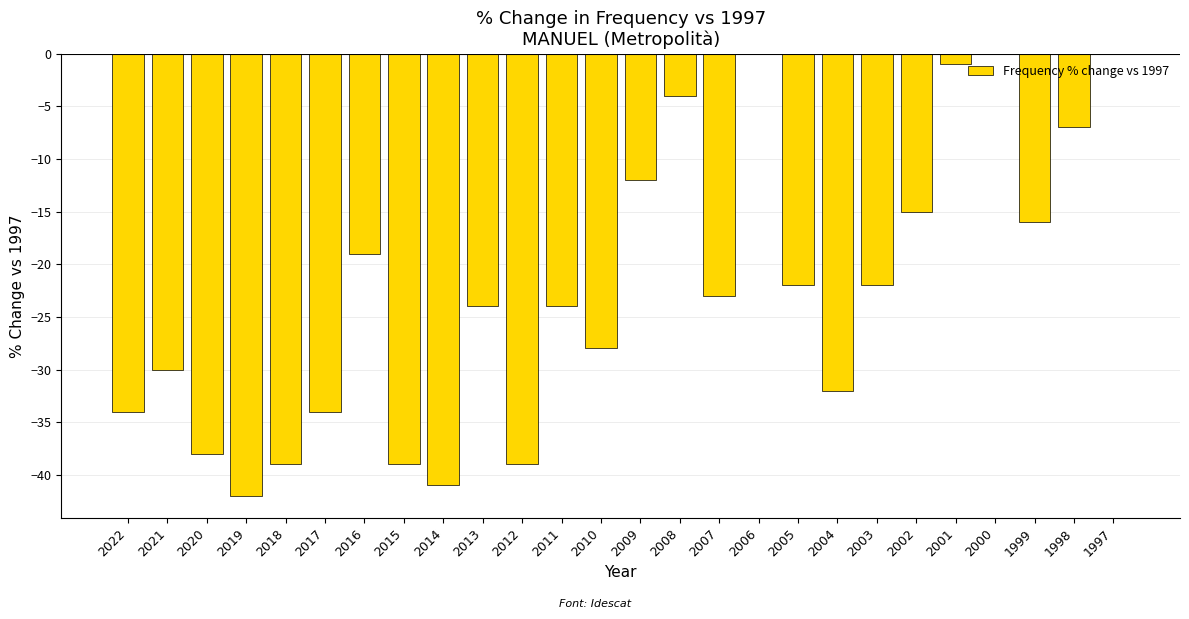

Reading right to left, what are all the values shown in this chart?

0.0	-7.0	-16.0	0.0	-1.0	-15.0	-22.0	-32.0	-22.0	0.0	-23.0	-4.0	-12.0	-28.0	-24.0	-39.0	-24.0	-41.0	-39.0	-19.0	-34.0	-39.0	-42.0	-38.0	-30.0	-34.0